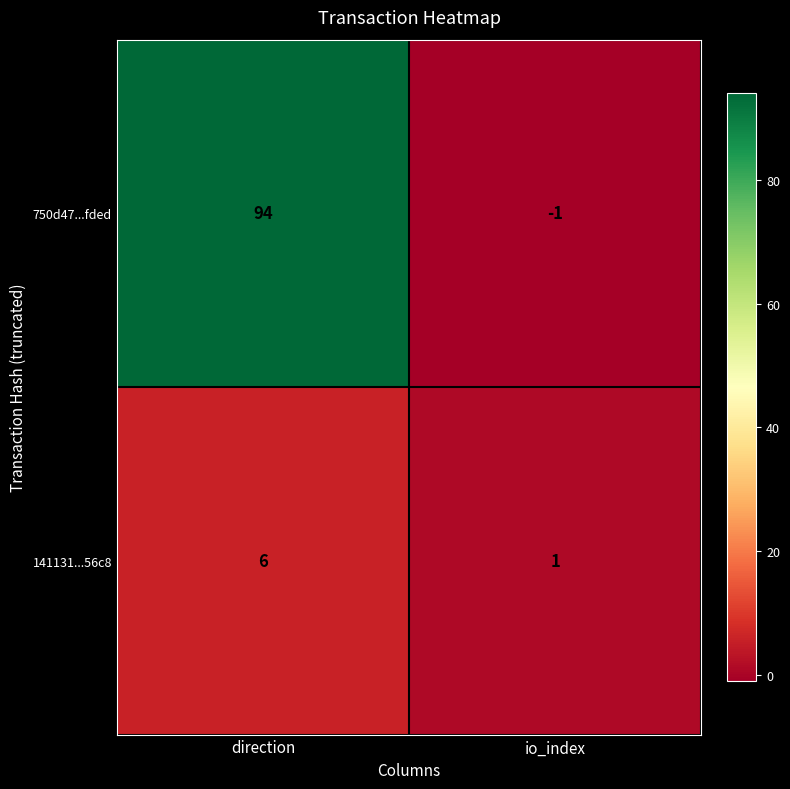

The 141131...56c8 series shows 10 at direction. True or false?

False